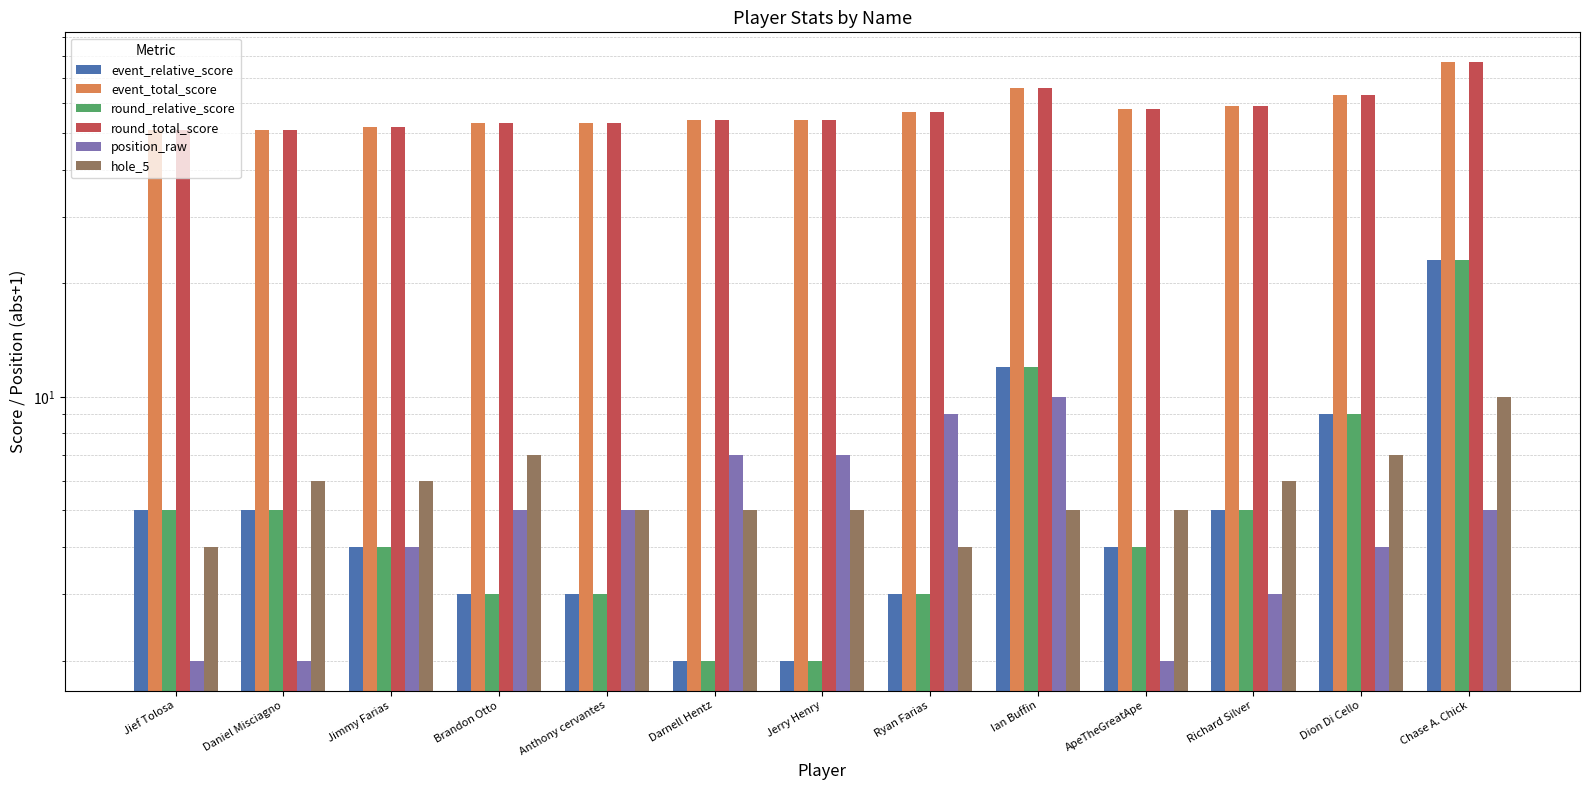

Reading right to left, extract all data points from this chart.

event_relative_score: 23	9	5	4	12	3	2	2	3	3	4	5	5
event_total_score: 77	63	59	58	66	57	54	54	53	53	52	51	51
round_relative_score: 23	9	5	4	12	3	2	2	3	3	4	5	5
round_total_score: 77	63	59	58	66	57	54	54	53	53	52	51	51
position_raw: 5	4	3	2	10	9	7	7	5	5	4	2	2
hole_5: 10	7	6	5	5	4	5	5	5	7	6	6	4